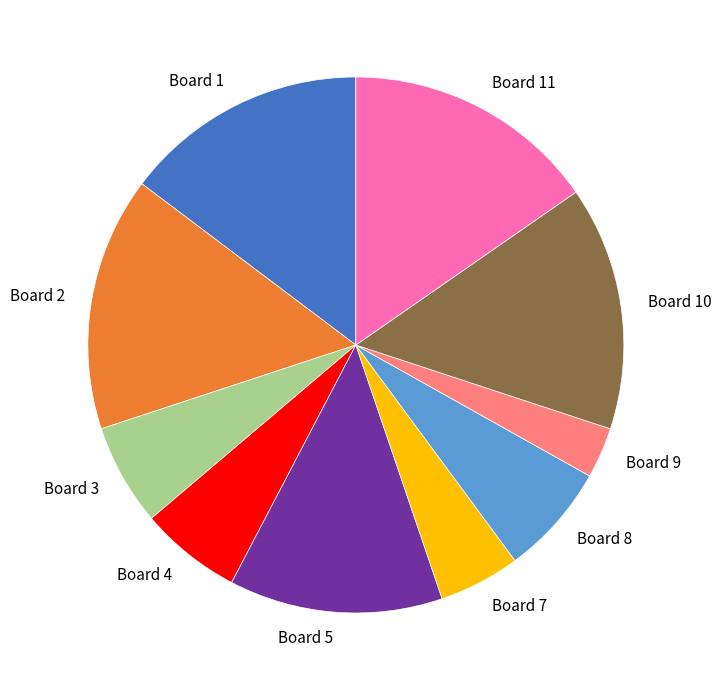

Approximately how many times larger is the value at Board 7 compared to Board 1?

0.3